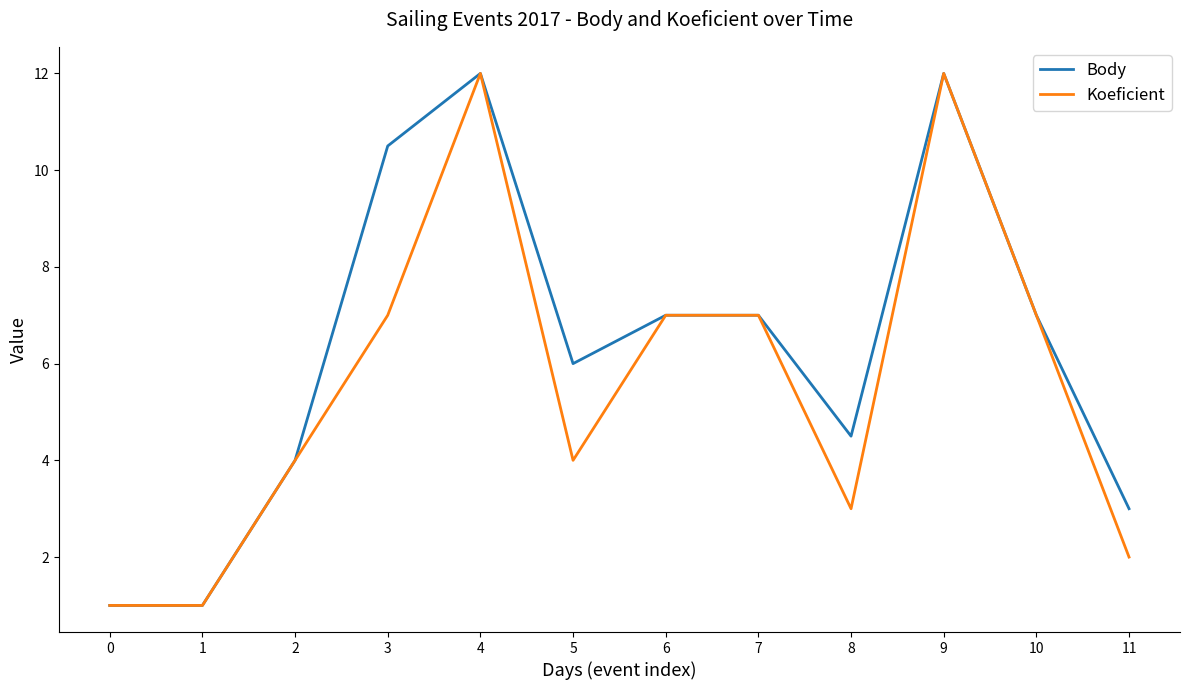

What is the total value across all series at 0?

2.0